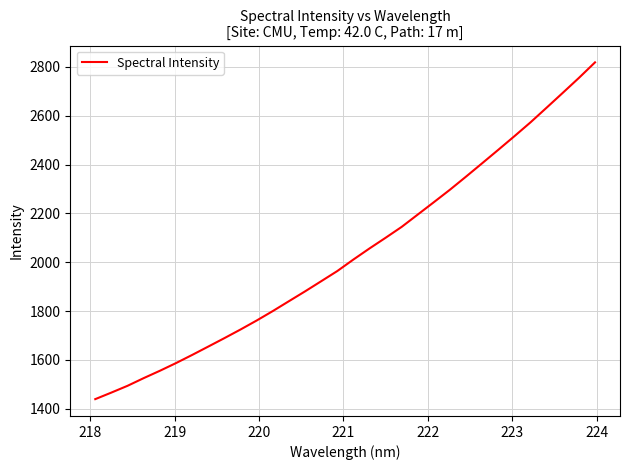

What is the maximum value shown in the chart?

2818.2